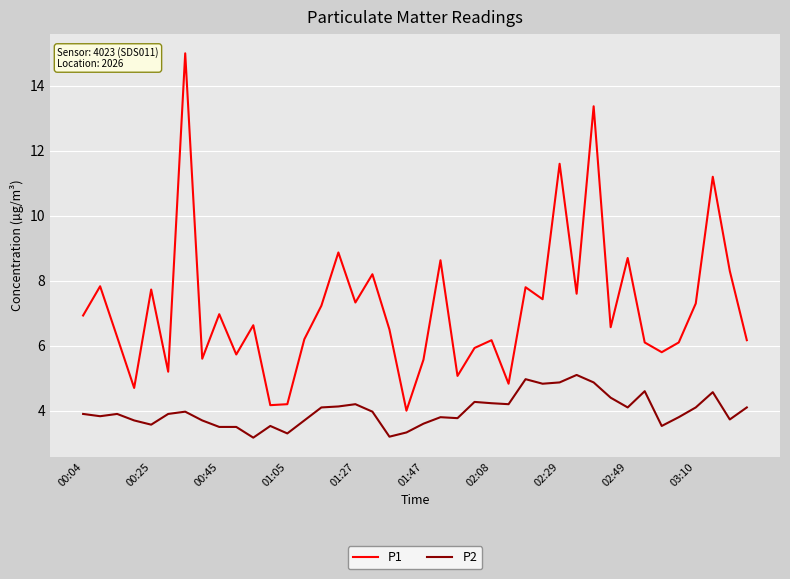

Which series has the largest range (max minus min)?

P1